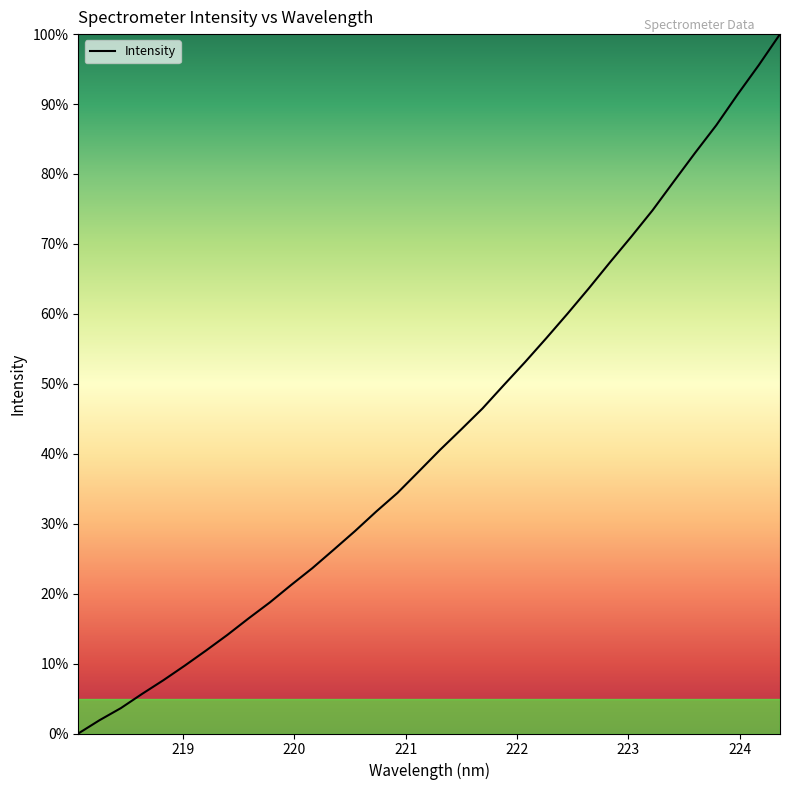

What is the maximum value shown in the chart?

100.0